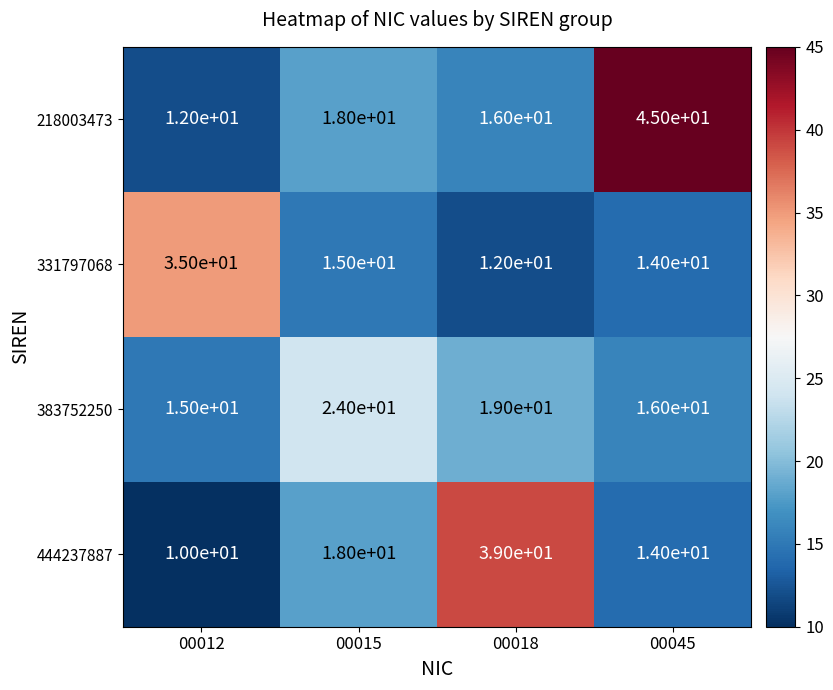

What is the spread (max minus min) of values at 00015?

9